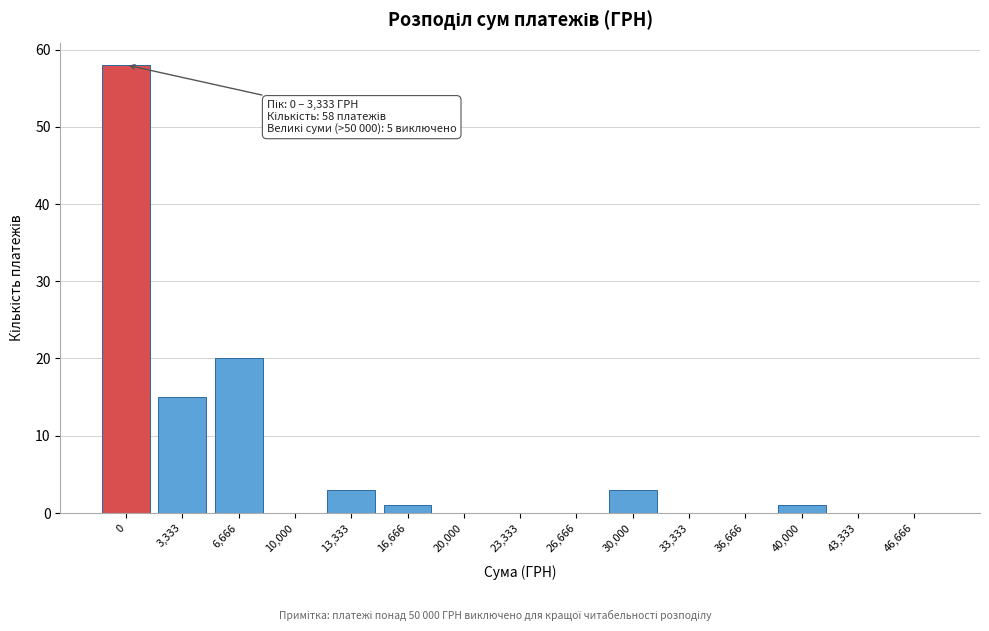

Reading right to left, list all the values displayed in this chart.

46,666=0	43,333=0	40,000=1	36,666=0	33,333=0	30,000=3	26,666=0	23,333=0	20,000=0	16,666=1	13,333=3	10,000=0	6,666=20	3,333=15	0=58